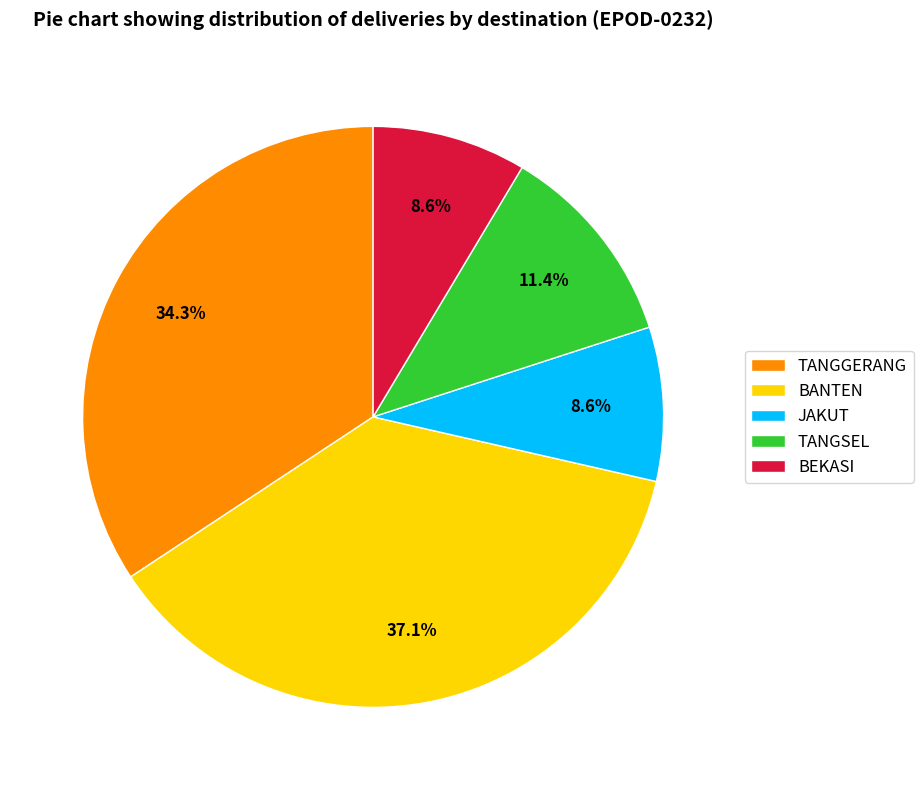

To the nearest percent, what is the average slice percentage?

20%